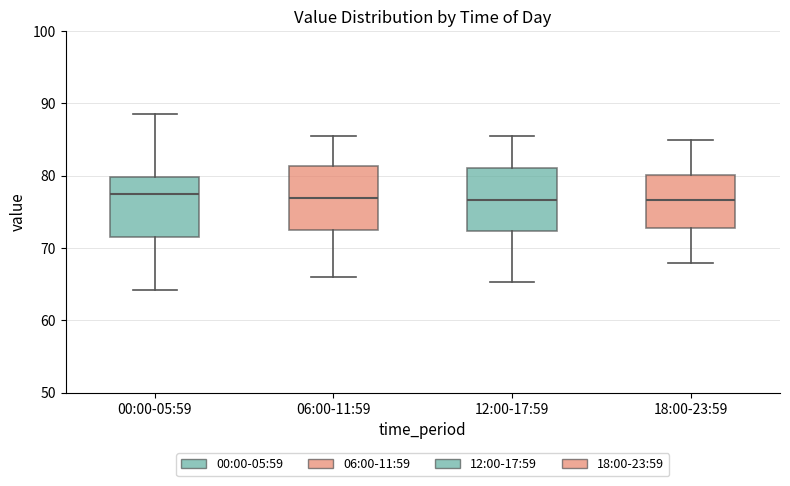

Reading left to right, read every box against the y-axis: the position of its median line, the range the box covers, and the ends of its whiskers. The values are not printed on the chart, so give them approximately, as read against the axis.

00:00-05:59: median 77, box 72 to 80, whiskers 64 to 89
06:00-11:59: median 77, box 72 to 81, whiskers 66 to 86
12:00-17:59: median 77, box 72 to 81, whiskers 65 to 86
18:00-23:59: median 77, box 73 to 80, whiskers 68 to 85